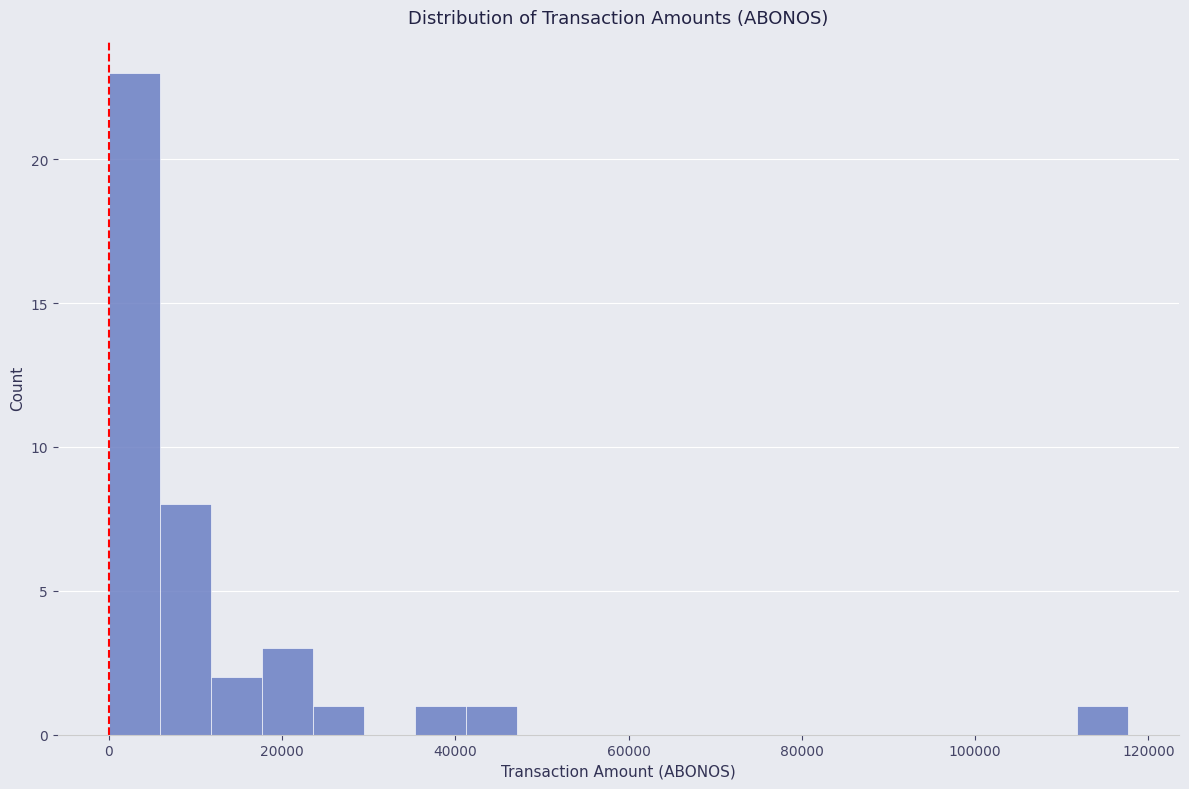

Read against the x-axis, roughly where is the centre of the tallest bar?

2000